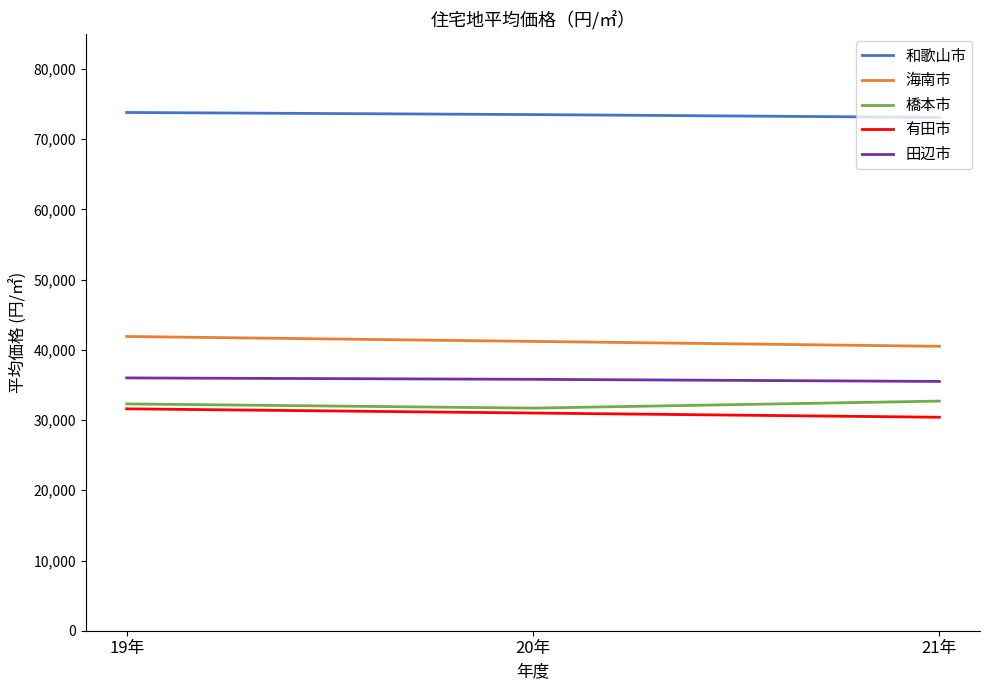

Is the value of 和歌山市 at 20年 greater than the value of 有田市 at 19年?

Yes